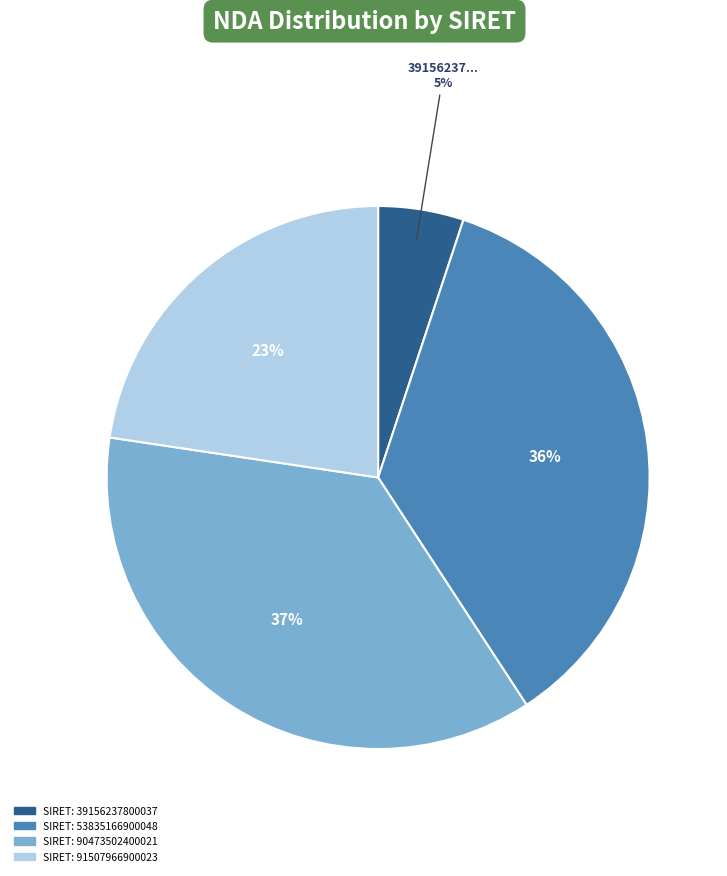

To the nearest percent, what is the average slice percentage?

25%